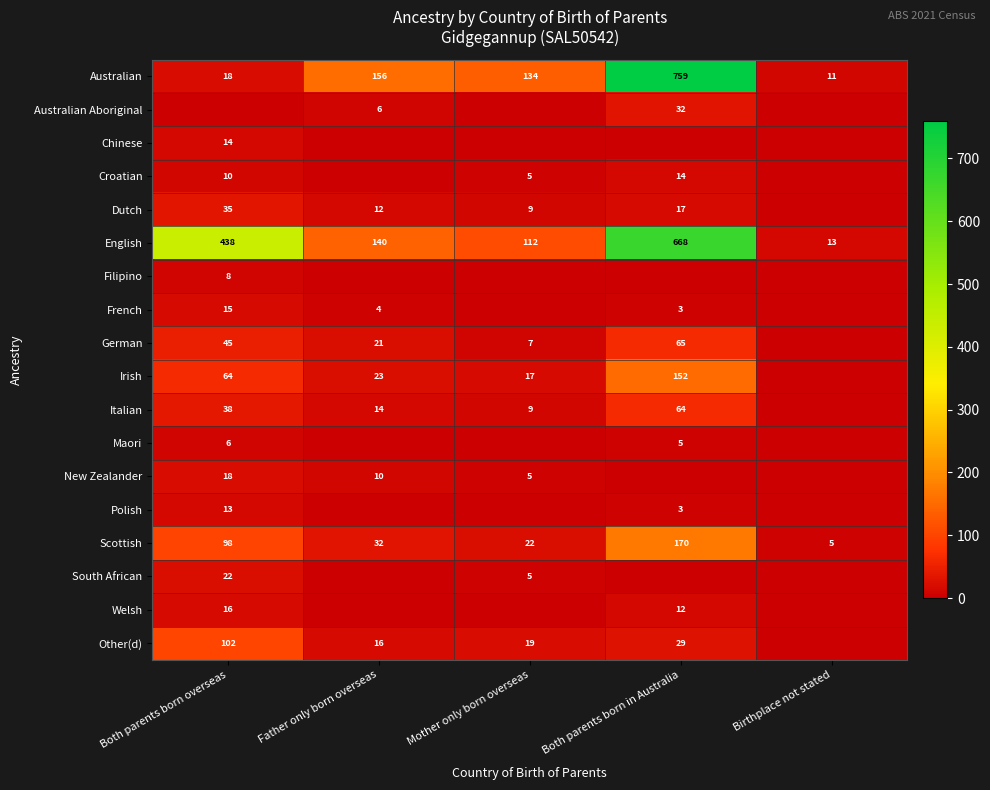

List the labels in order of Australian value, largest first.

Both parents born in Australia, Father only born overseas, Mother only born overseas, Both parents born overseas, Birthplace not stated